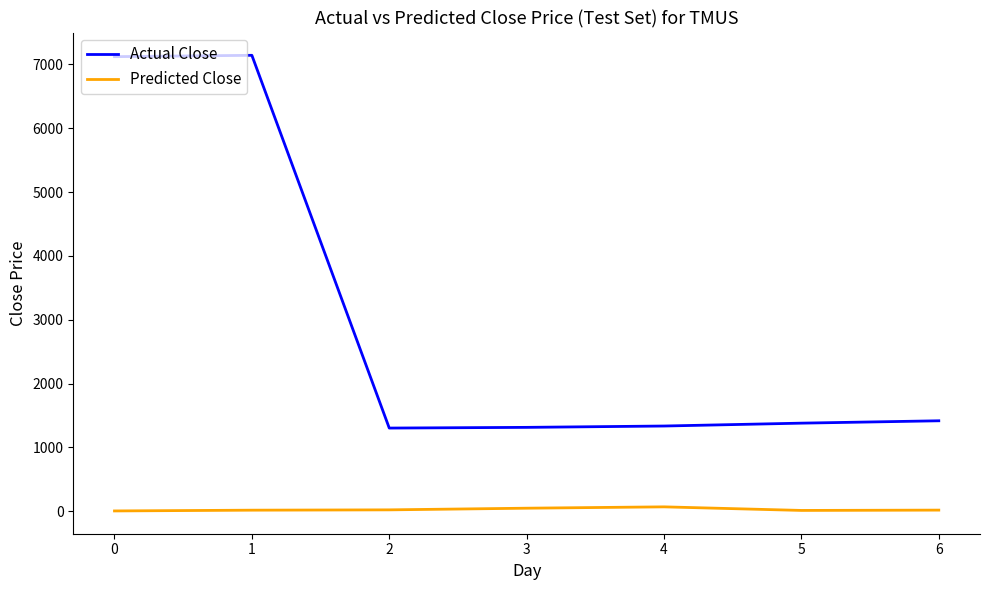

True or false: Predicted Close and Actual Close intersect in this chart.

False